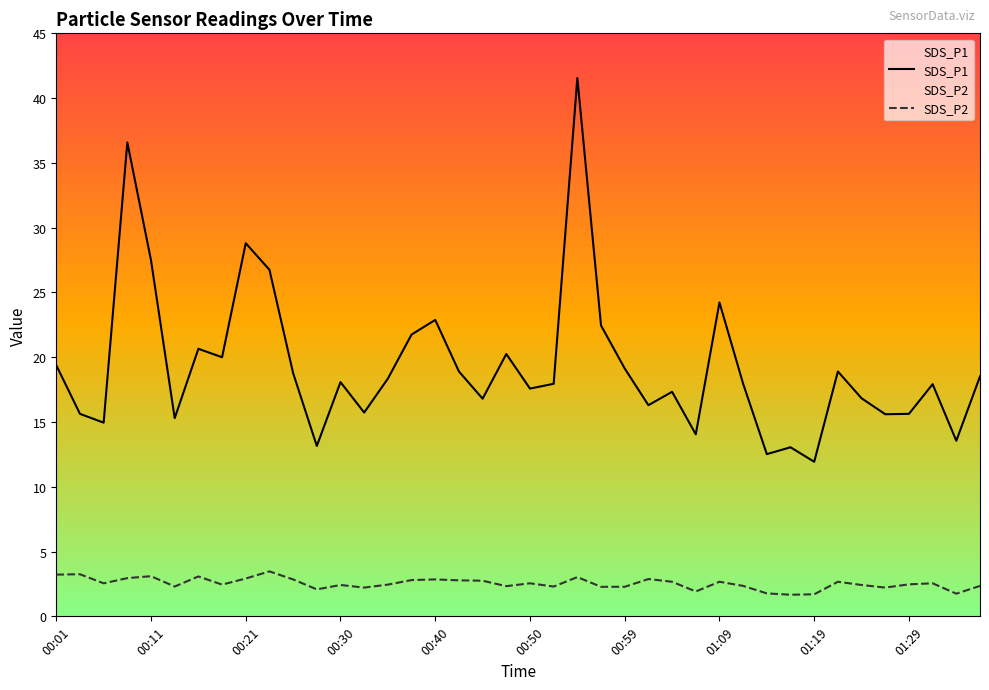

Count the number of data series in this chart.

2